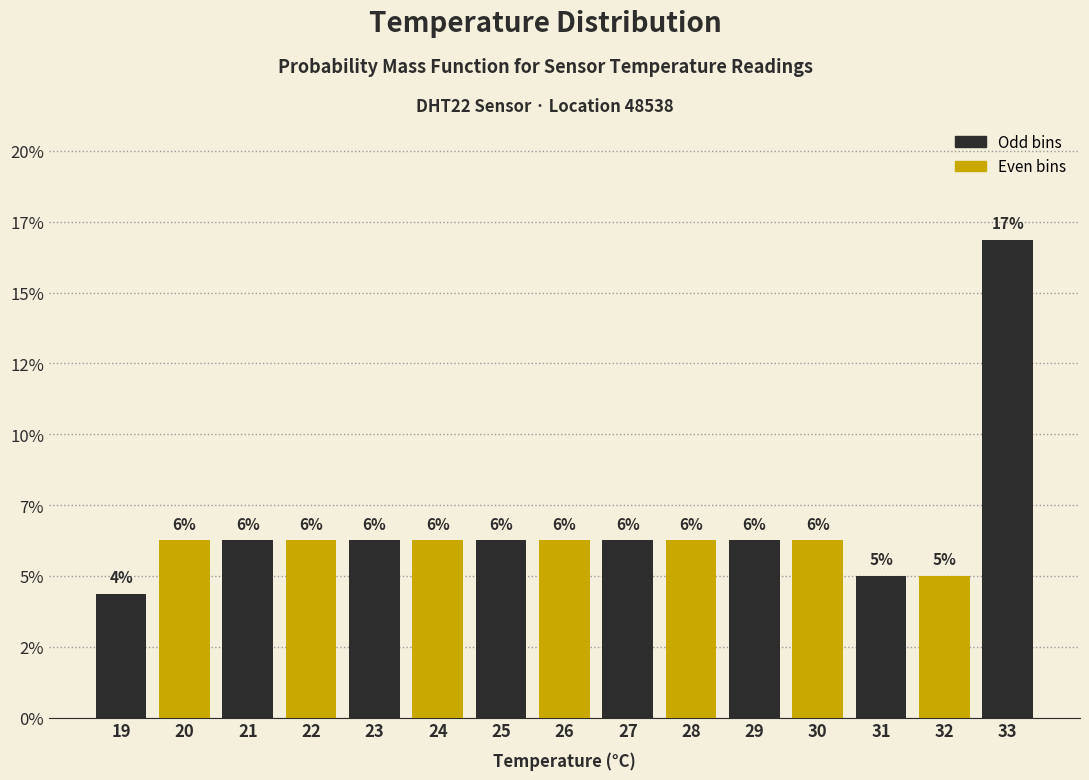

Does the chart contain any negative values?

No